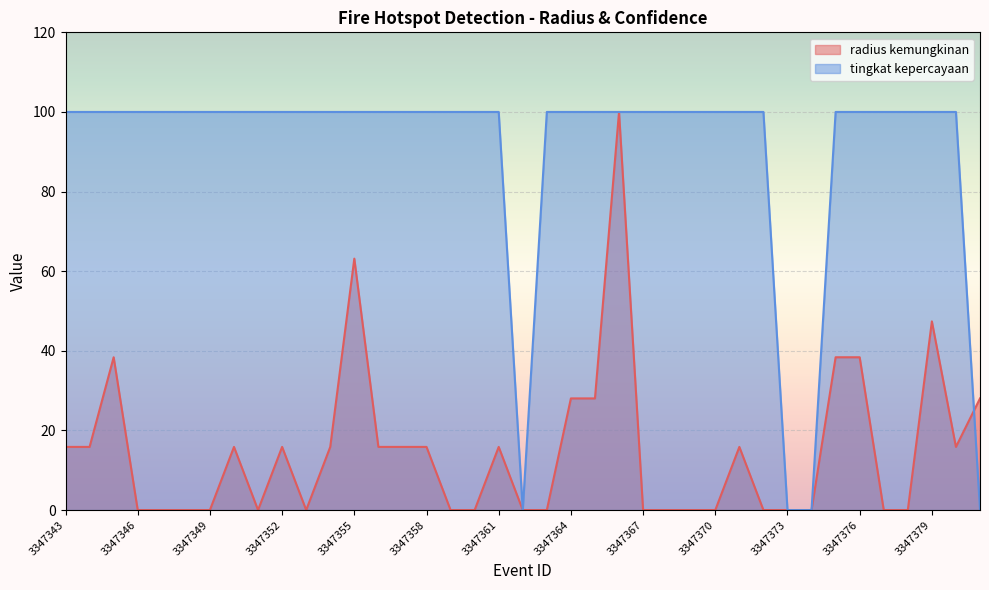

Count the number of data series in this chart.

2